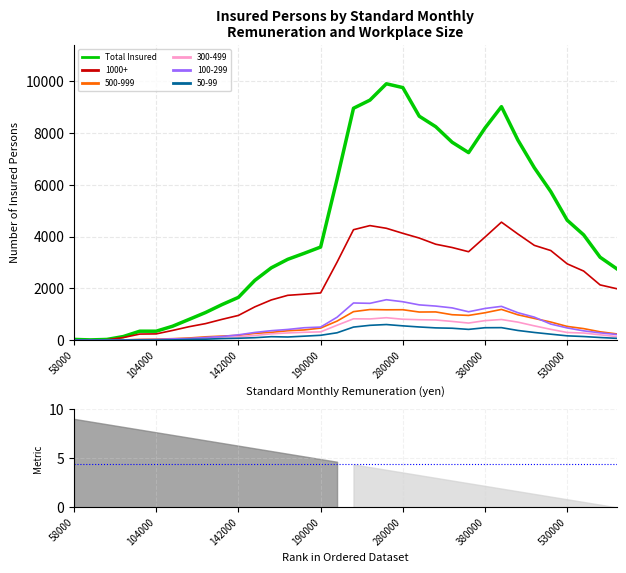

At which label does the data first exceed 3597?

16